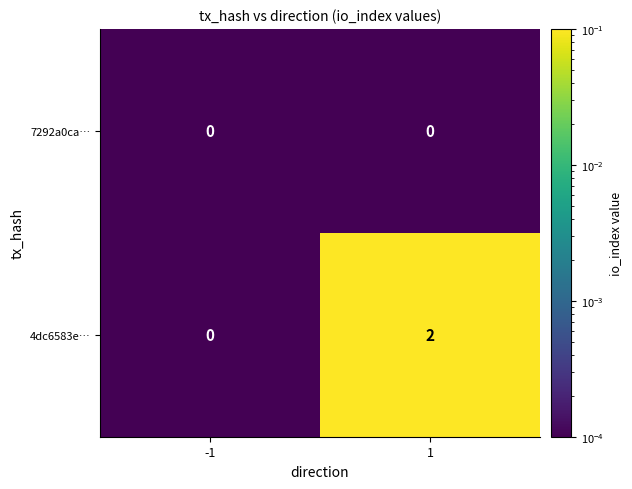

Count the number of categories in the chart.

2